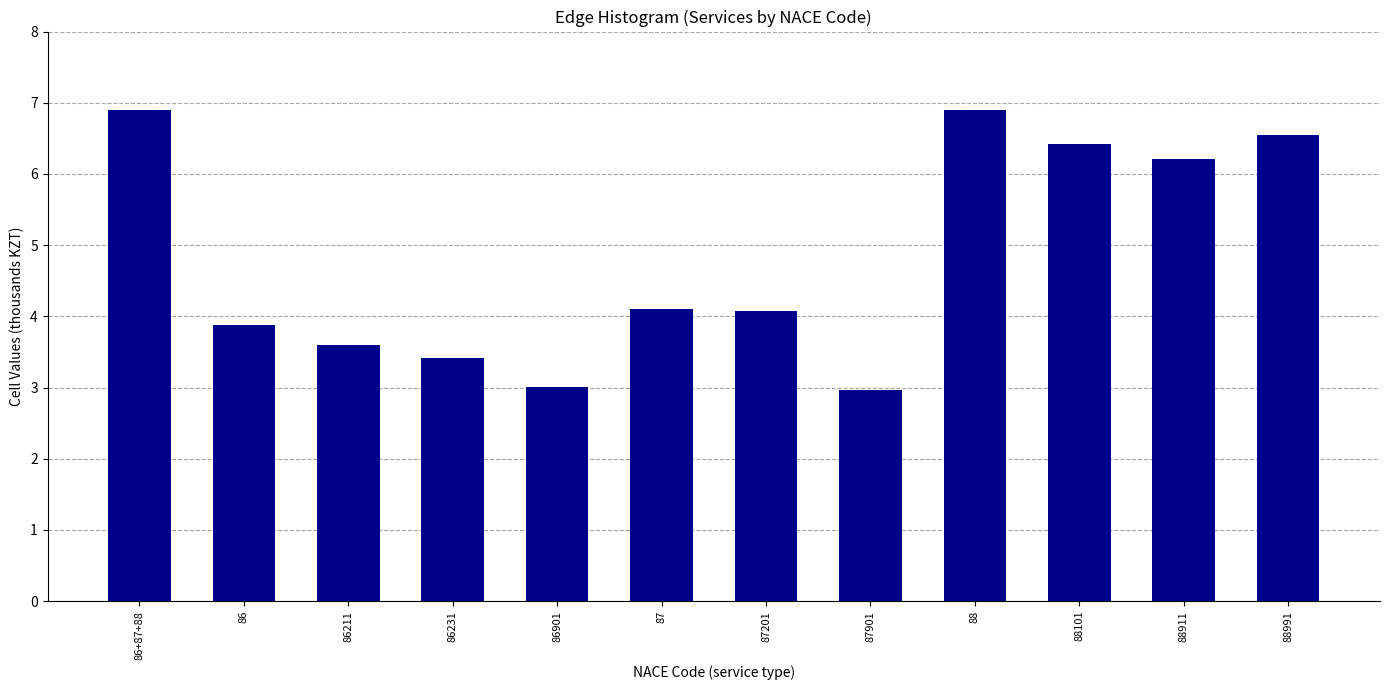

Reading left to right, what are all the values shown in this chart?

86+87+88=6.9	86=3.9	86211=3.6	86231=3.4	86901=3.0	87=4.1	87201=4.1	87901=3.0	88=6.9	88101=6.4	88911=6.2	88991=6.5